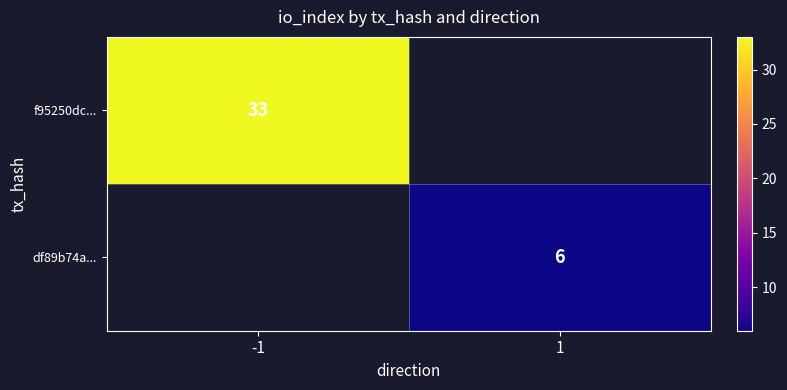

The value of f95250dc... at -1 is 16. True or false?

False